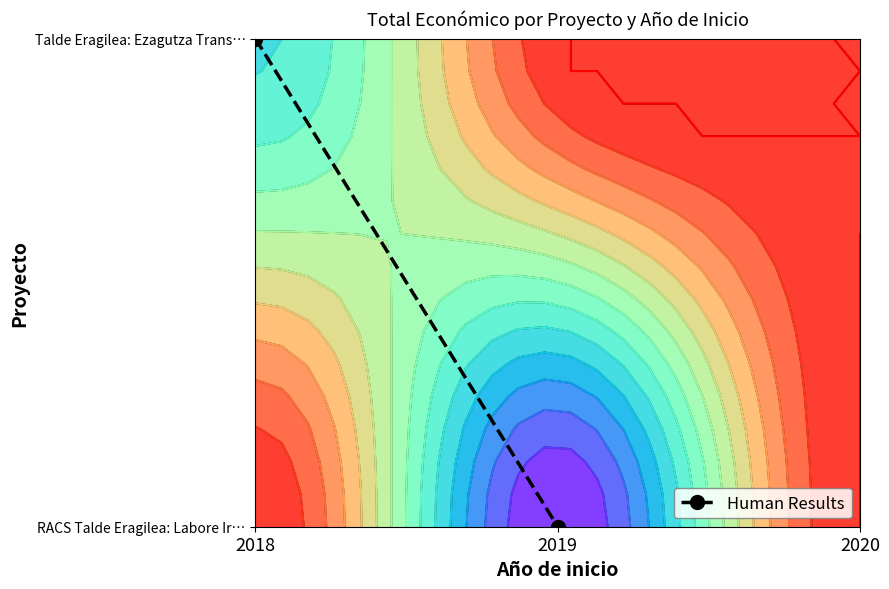

How many values are between 0 and 1?

2